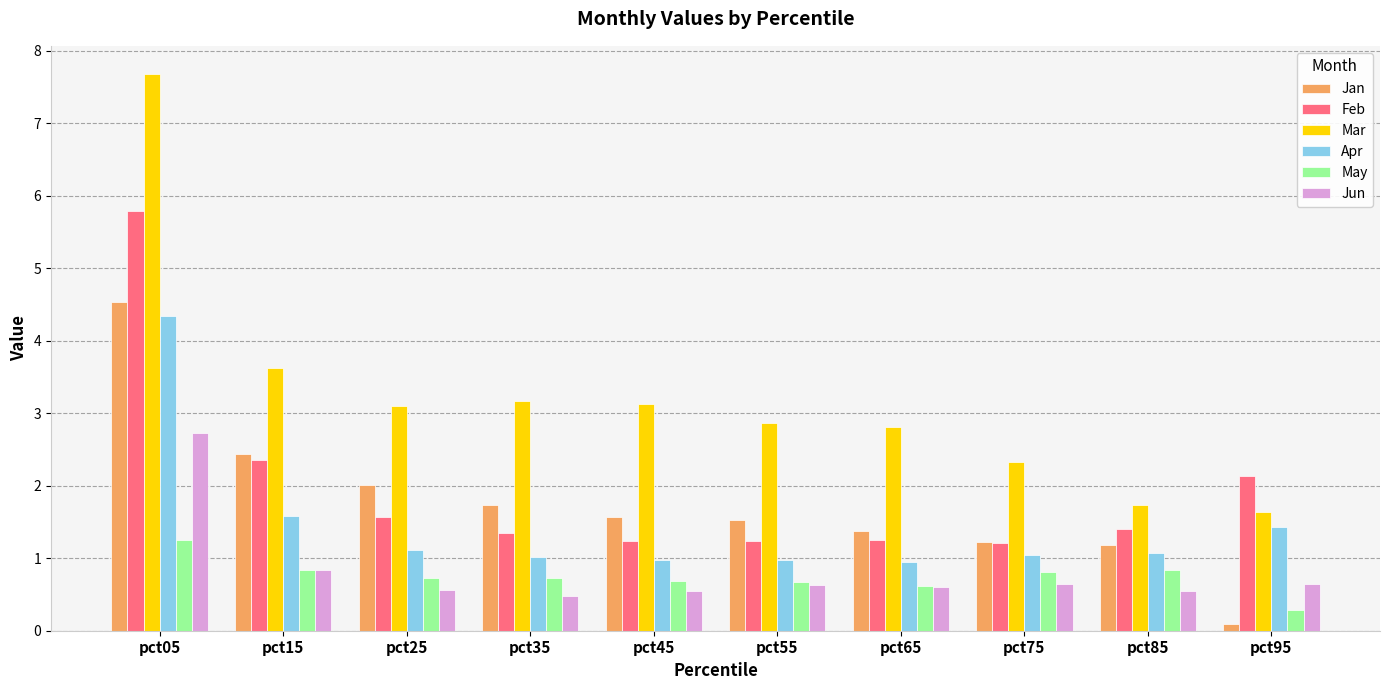

How many groups of bars are there?

10